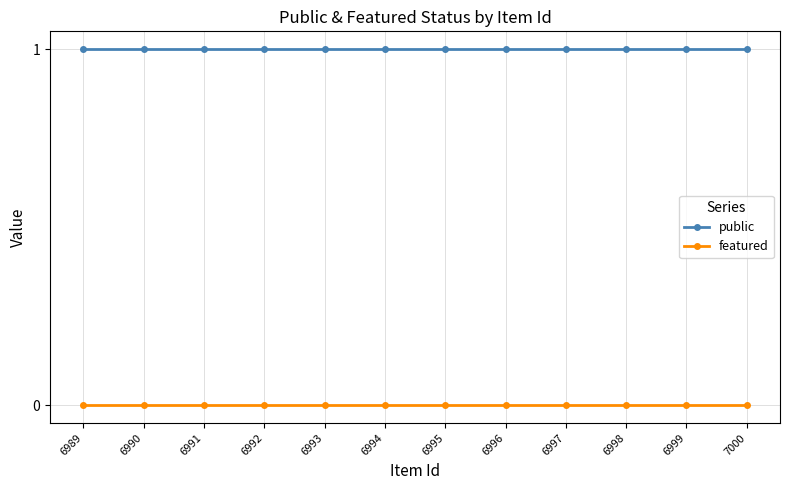

What is the value of the public point at the 7th from the left?

1